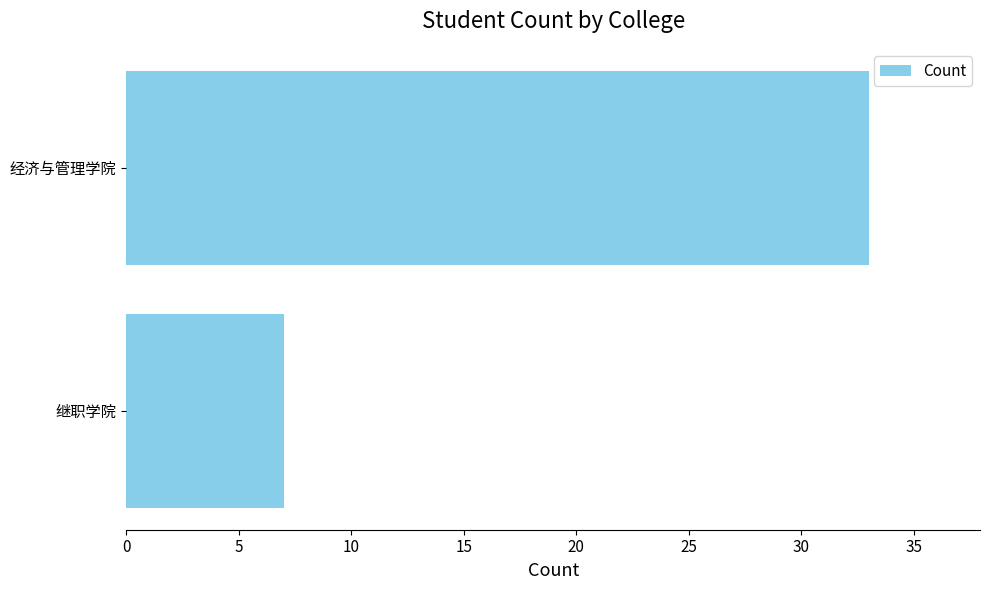

What is the sum of all values?

40